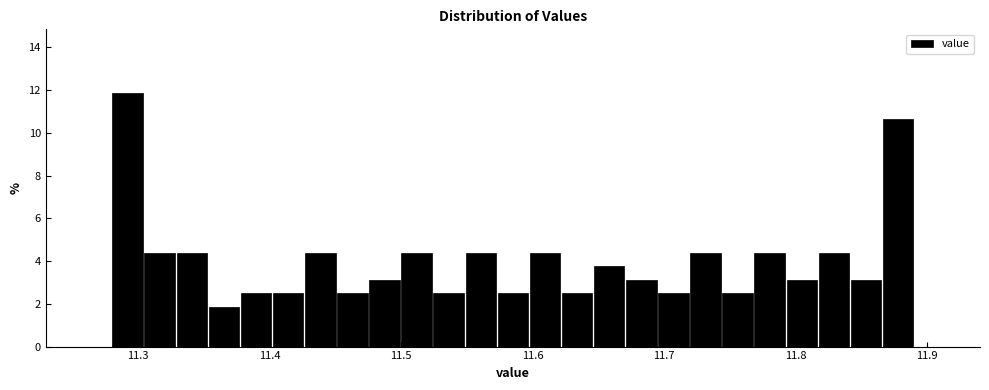

Read against the x-axis, roughly where is the centre of the tallest bar?

11.29